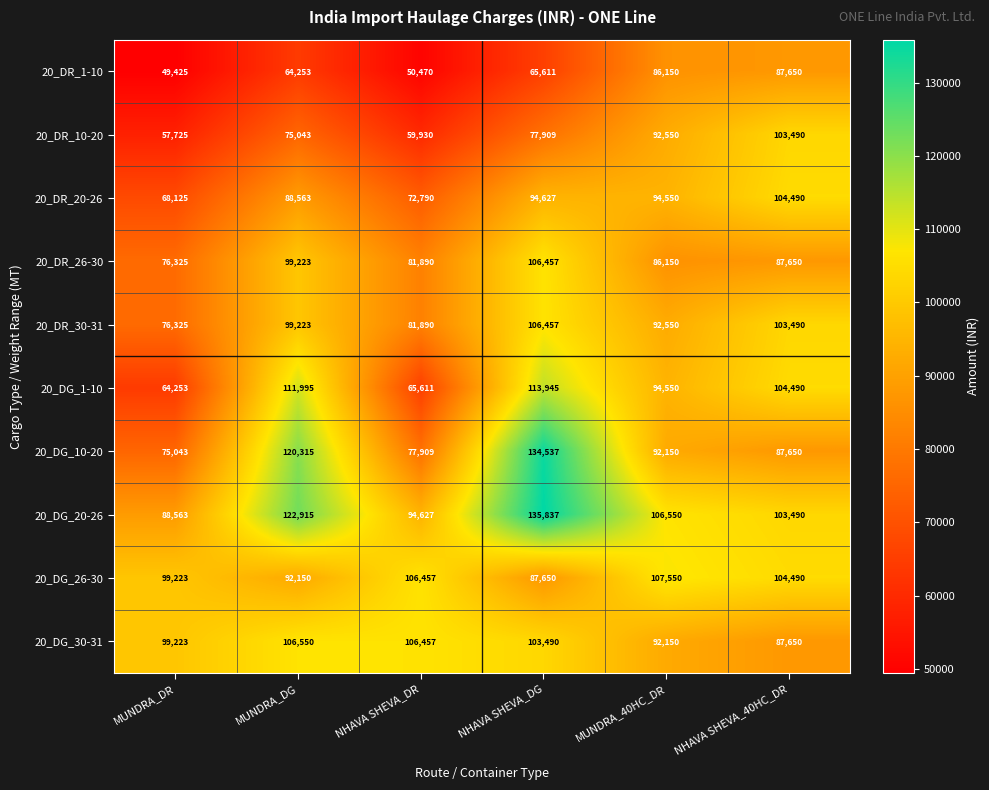

Which category has the lowest value in the 20_DG_30-31 series?

NHAVA SHEVA_40HC_DR